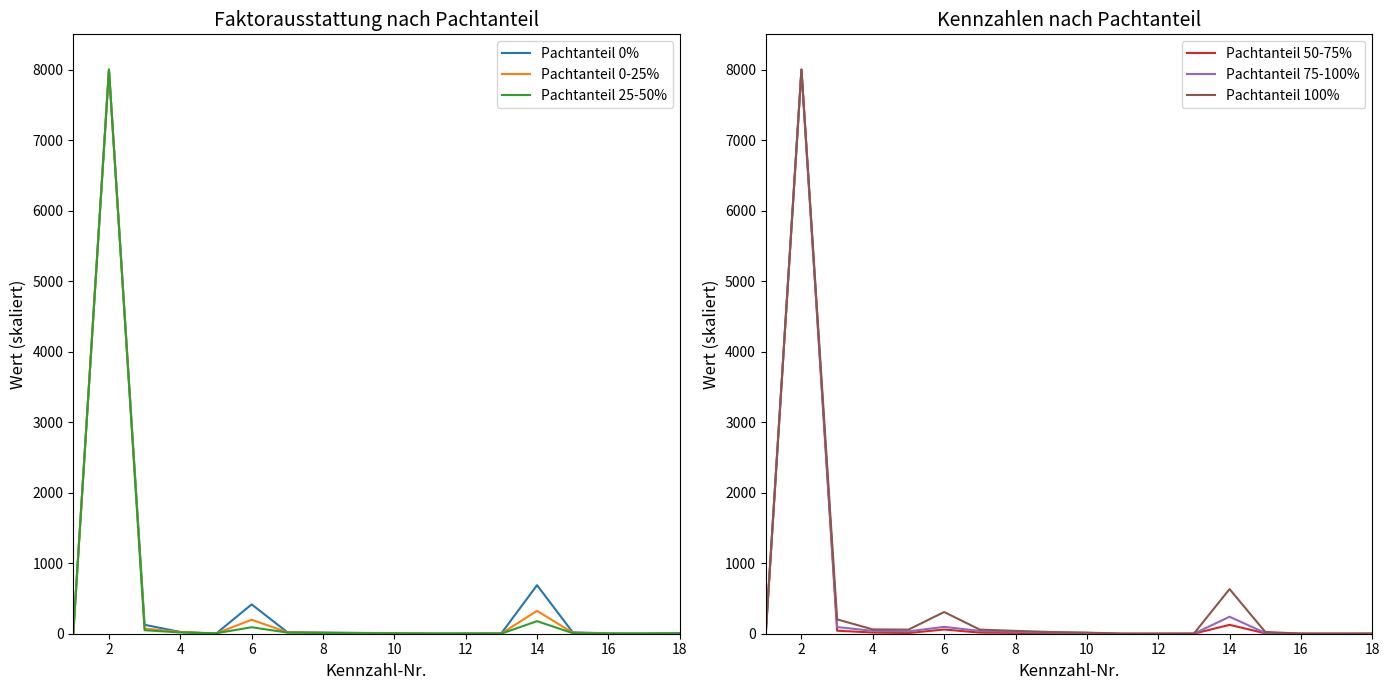

Reading left to right, extract all data points from this chart.

Pachtanteil 0%: 9.8	8000.0	126.6	25.1	0.0	416.2	21.4	15.9	11.9	7.9	4.4	5.2	6.7	688.1	19.8	5.6	4.9	10.0
Pachtanteil 0-25%: 5.7	8000.0	73.4	24.3	2.9	198.6	20.6	14.0	9.2	5.8	0.0	0.6	3.0	324.4	13.8	0.8	0.5	1.7
Pachtanteil 25-50%: 5.8	8000.0	49.5	18.2	6.4	91.7	16.5	11.5	7.3	4.6	0.0	0.2	1.3	178.4	8.0	0.4	0.3	0.7
Pachtanteil 50-75%: 5.8	8000.0	42.7	17.0	10.1	59.8	16.0	11.3	6.9	4.5	0.0	0.2	0.7	125.9	6.1	0.4	0.2	0.4
Pachtanteil 75-100%: 5.6	8000.0	94.3	40.5	33.5	97.3	39.4	27.4	15.9	11.3	0.0	0.3	0.5	240.8	11.3	0.7	0.3	0.6
Pachtanteil 100%: 5.3	8000.0	203.2	61.3	58.2	307.8	58.2	40.6	24.3	16.1	0.0	0.0	1.6	633.1	25.5	1.4	0.7	2.1